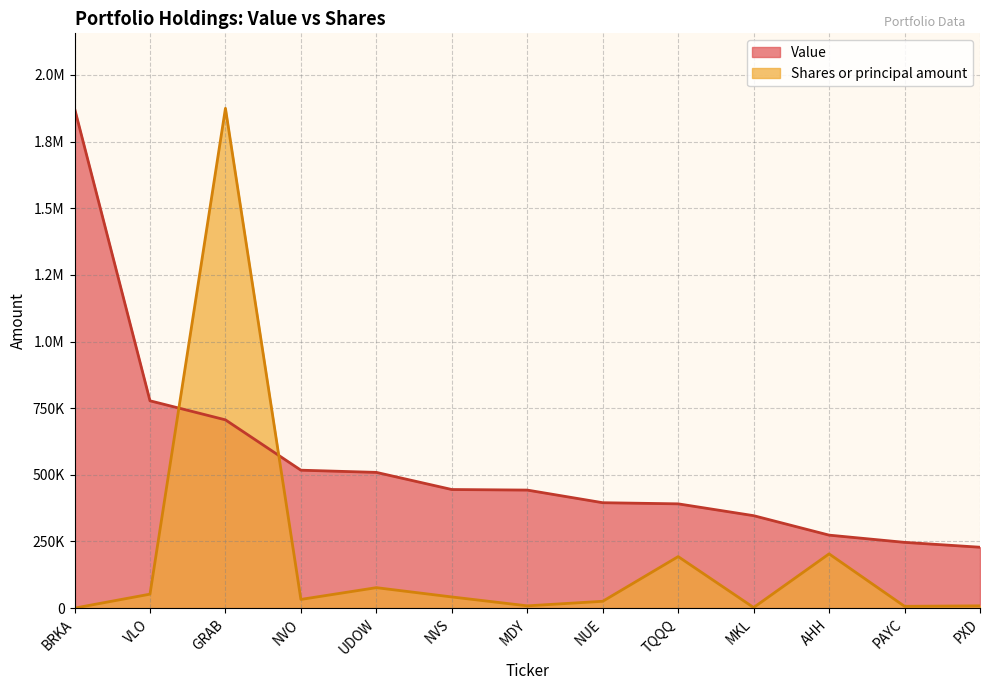

What is the label of the 11th point from the right?

GRAB